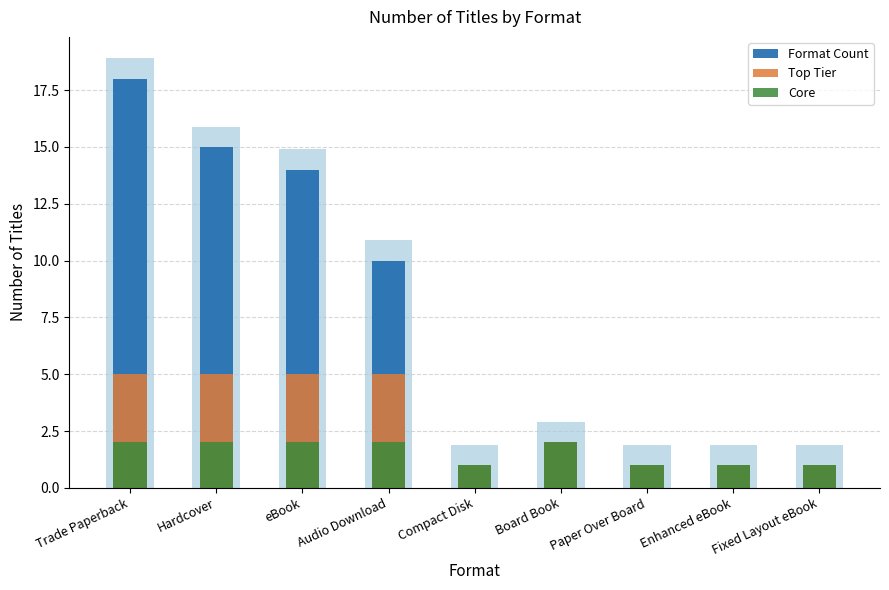

What is the sum of the Top Tier values at Board Book and eBook?

7